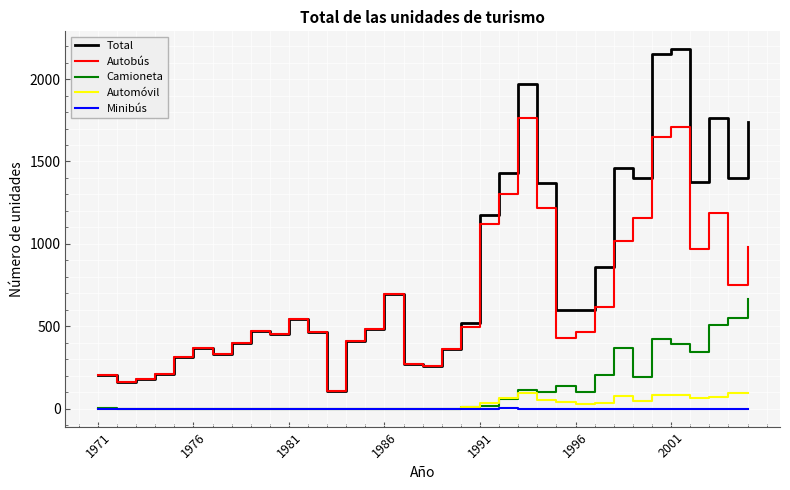

What is the greatest value displayed?

2181